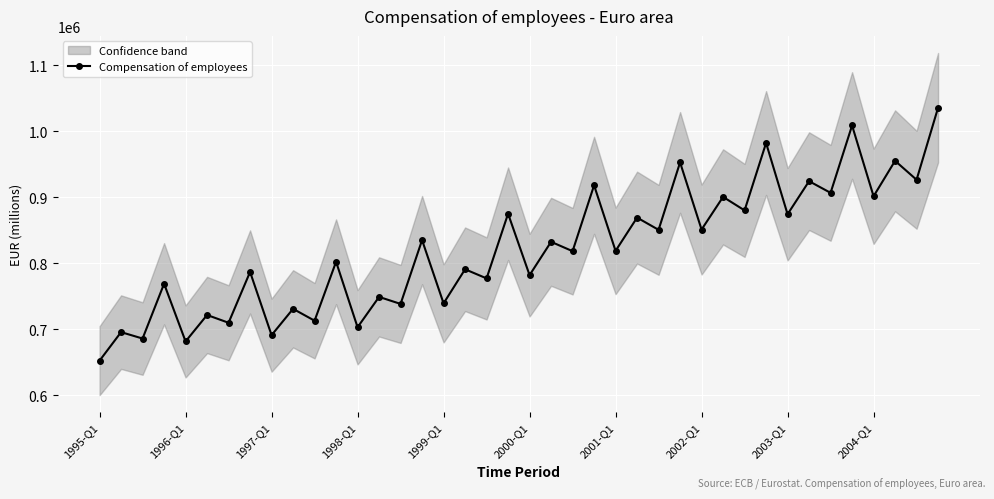

What position from the right is 38?

2